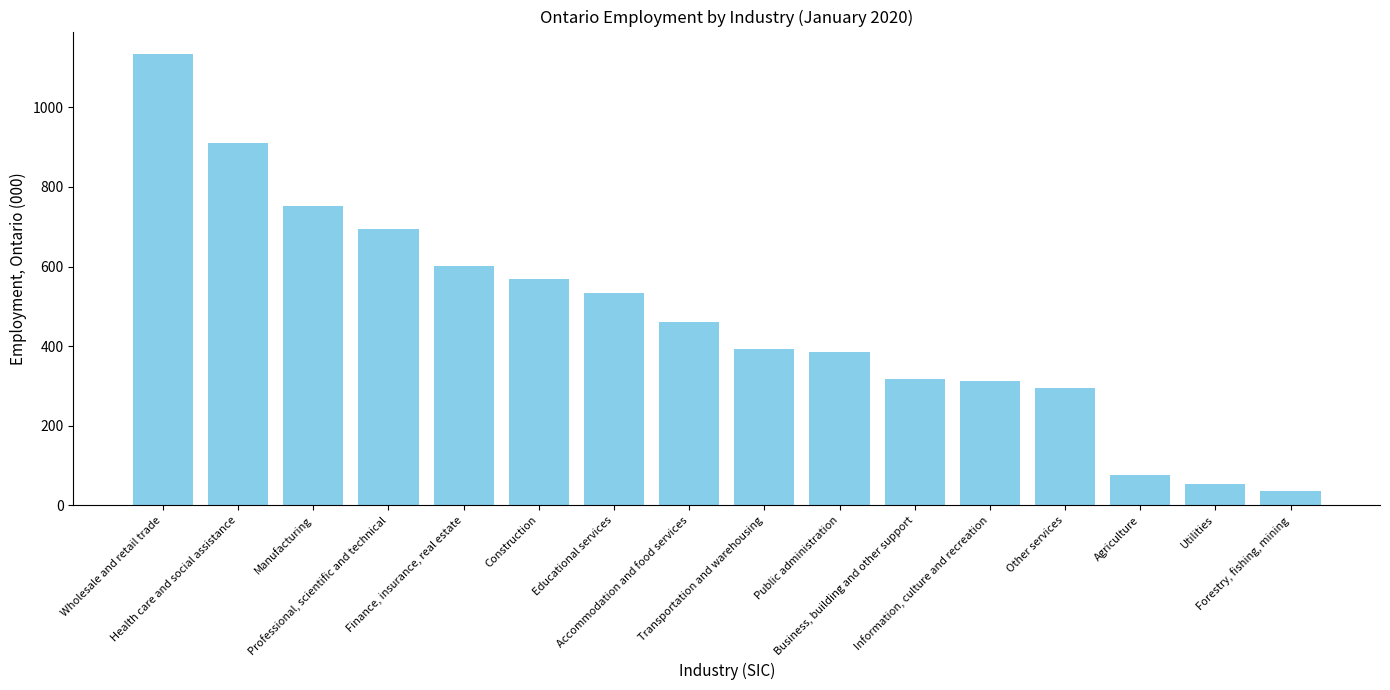

How many data points are less than 461?

8